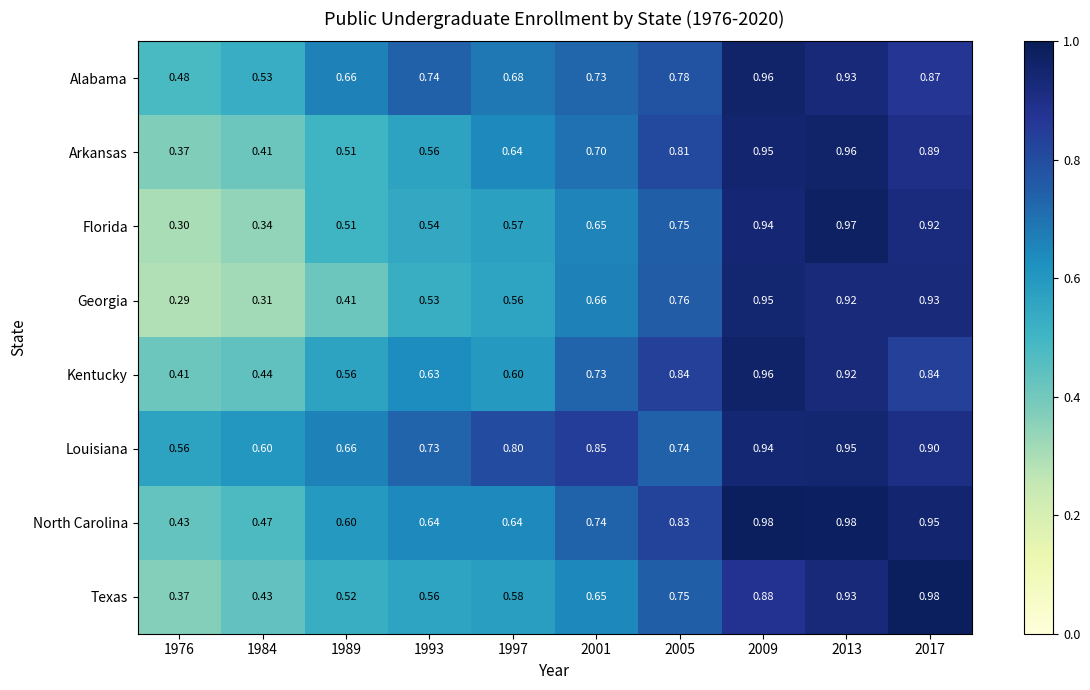

Which series has the largest total across all categories?

Louisiana